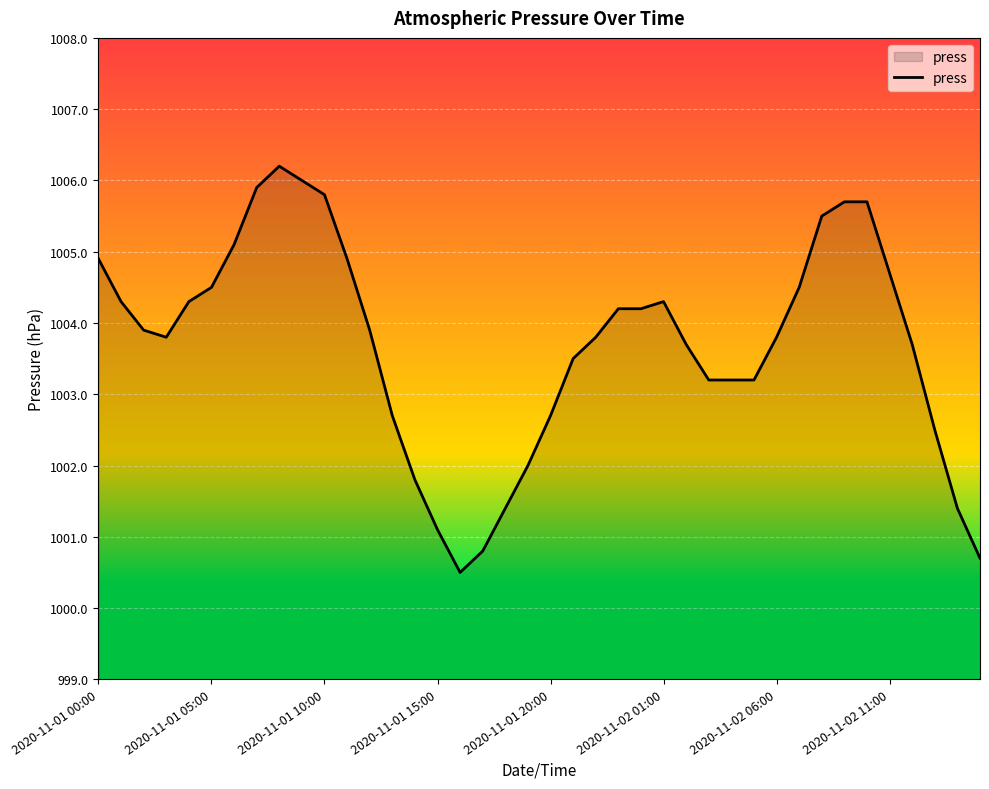

What is the difference between the maximum and minimum values?

5.7